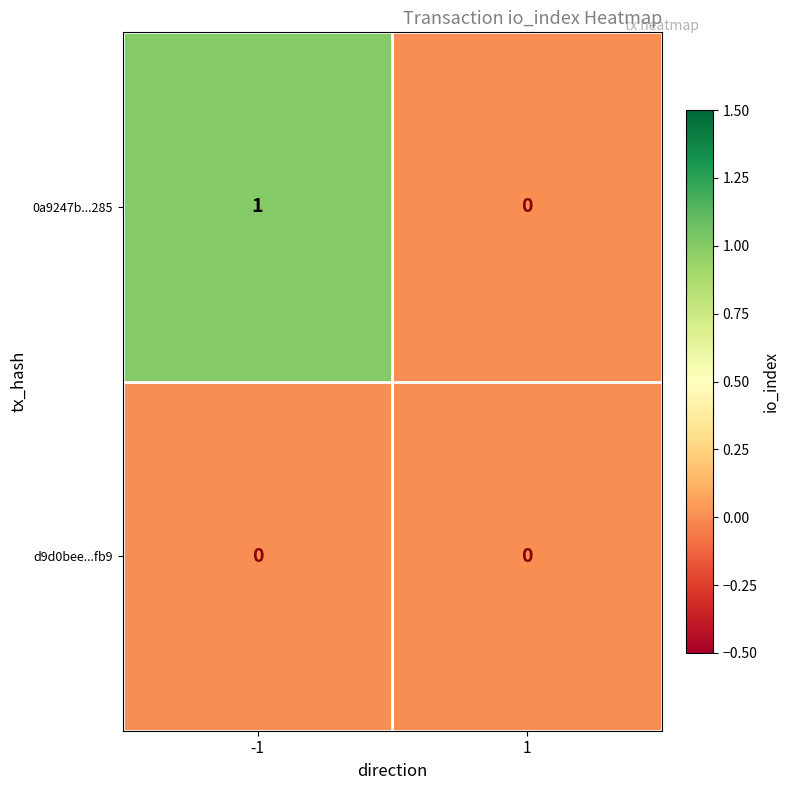

List the series in order of their overall mean, lowest first.

d9d0bee...fb9, 0a9247b...285